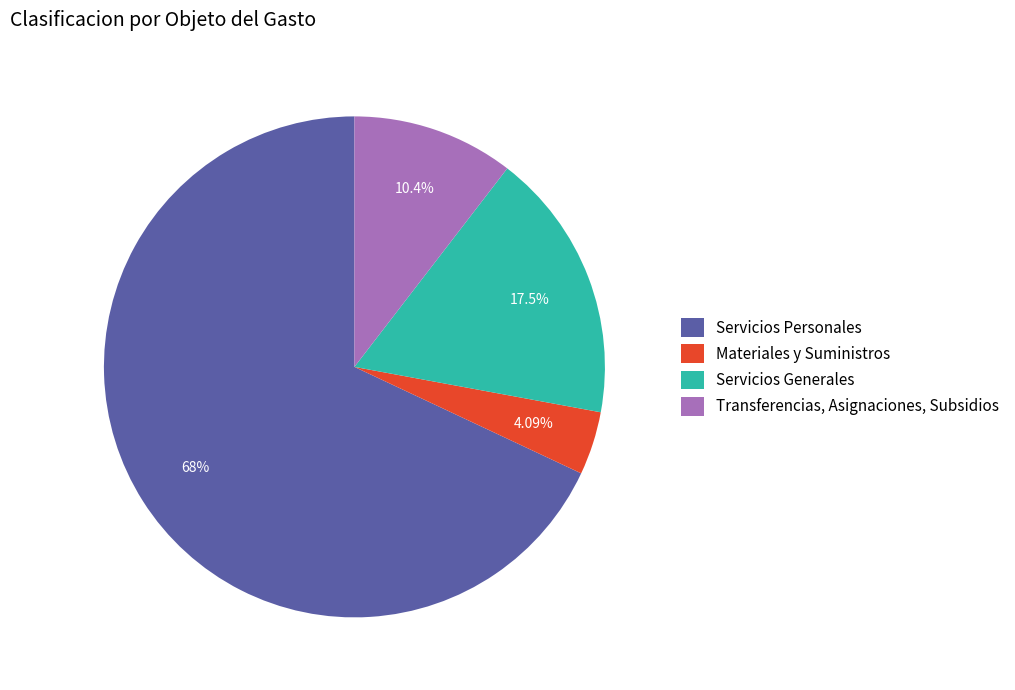

To the nearest percent, what portion does Transferencias, Asignaciones, Subsidios represent?

10%